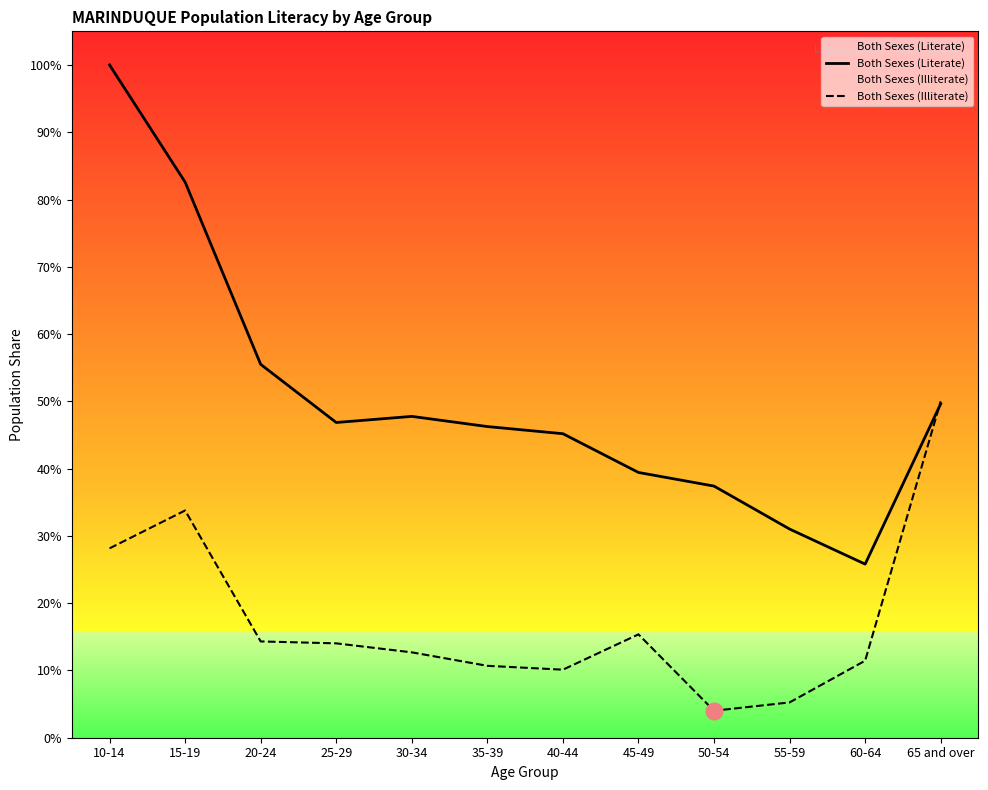

Reading left to right, extract all data points from this chart.

Both Sexes (Literate): 28580.0	23604.0	15862.0	13391.0	13651.0	13219.0	12915.0	11269.0	10690.0	8865.0	7375.0	14184.0
Both Sexes (Illiterate): 8044.9	9653.9	4090.6	4008.8	3627.0	3054.4	2890.7	4390.6	1145.4	1499.9	3272.5	14290.0